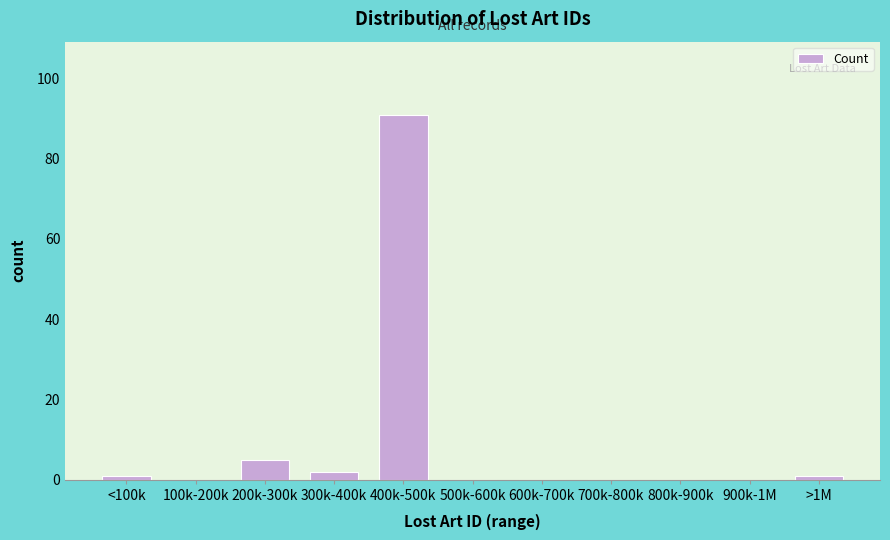

Reading right to left, extract all data points from this chart.

>1M=1	900k-1M=0	800k-900k=0	700k-800k=0	600k-700k=0	500k-600k=0	400k-500k=91	300k-400k=2	200k-300k=5	100k-200k=0	<100k=1